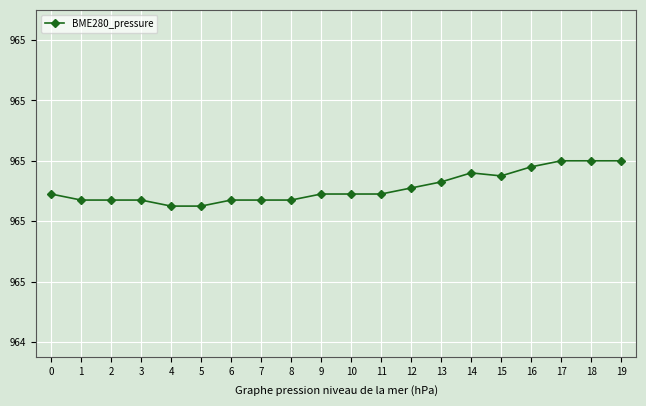

The chart shows a value of 509.7 at 4. True or false?

False